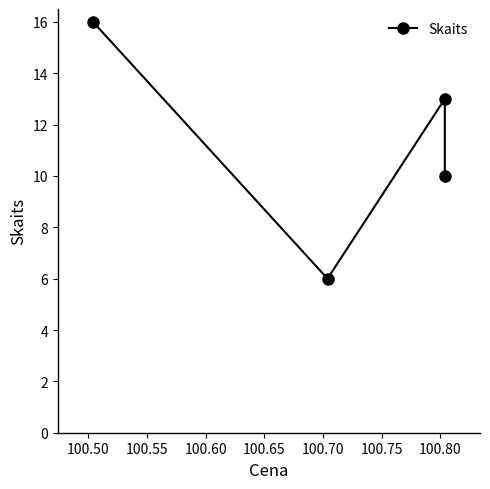

How many lines are shown in the chart?

1